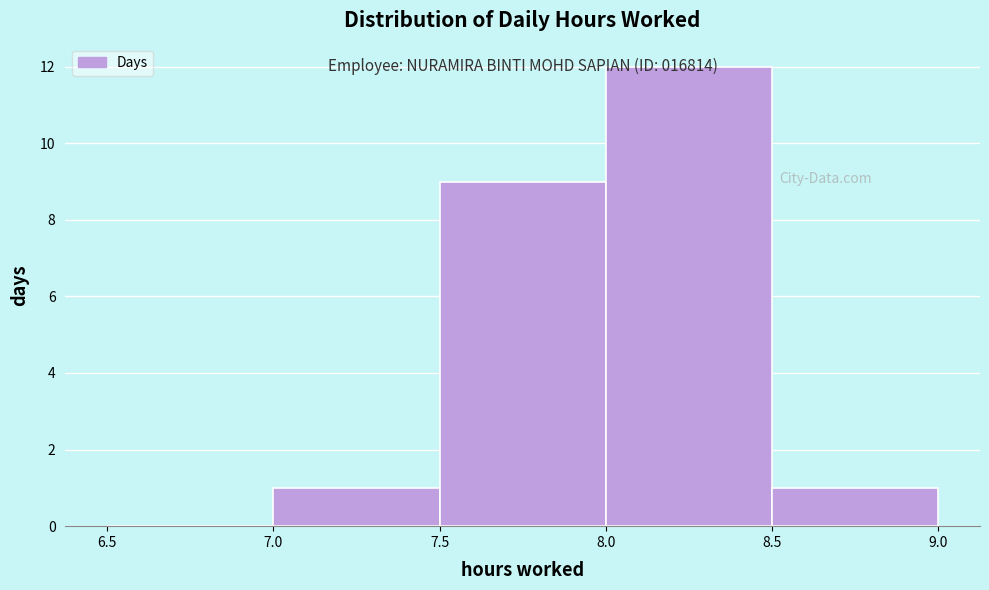

Over which range of the x-axis is the bar tallest?

8.0 to 8.5